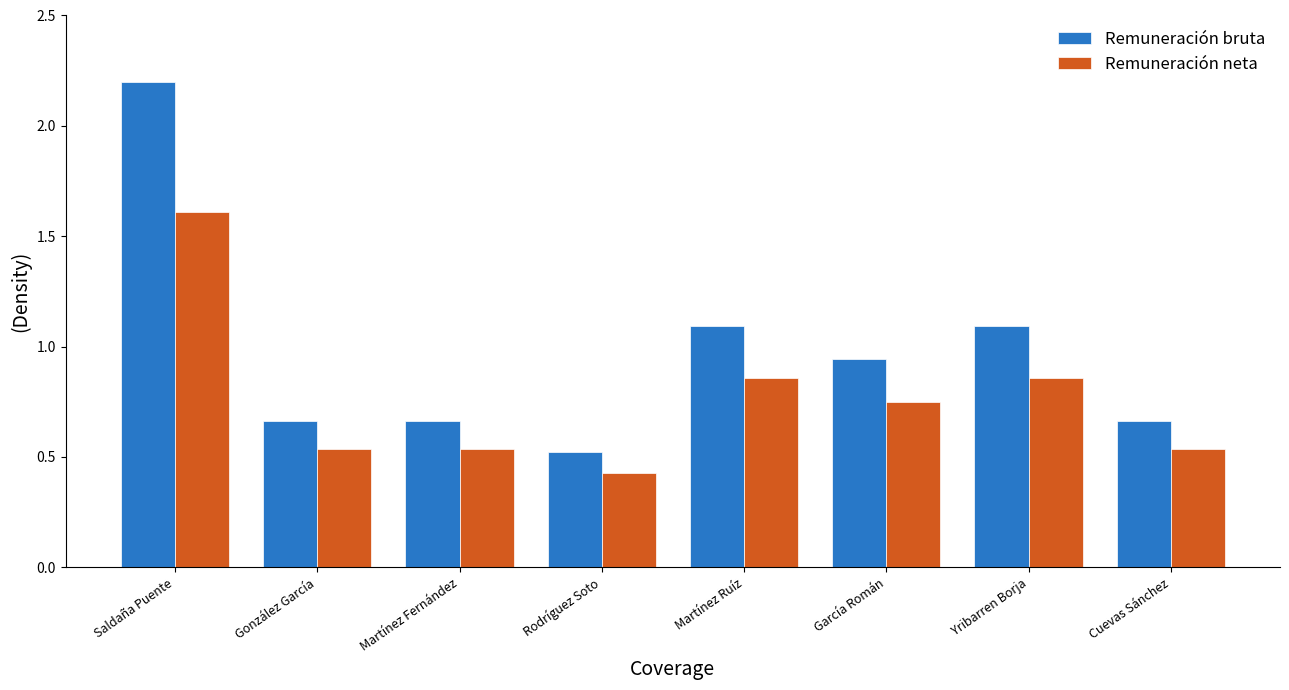

What is the difference between the highest and lowest values at Martínez Fernández?

0.1